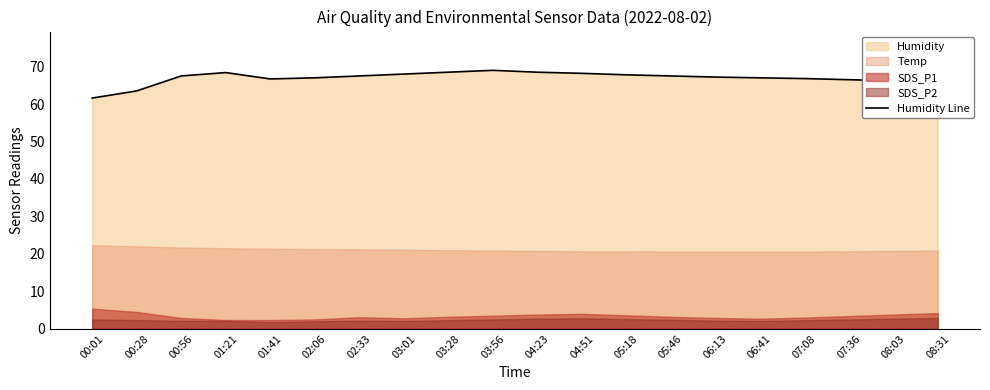

True or false: the data shows 91.7 at 02:06.

False